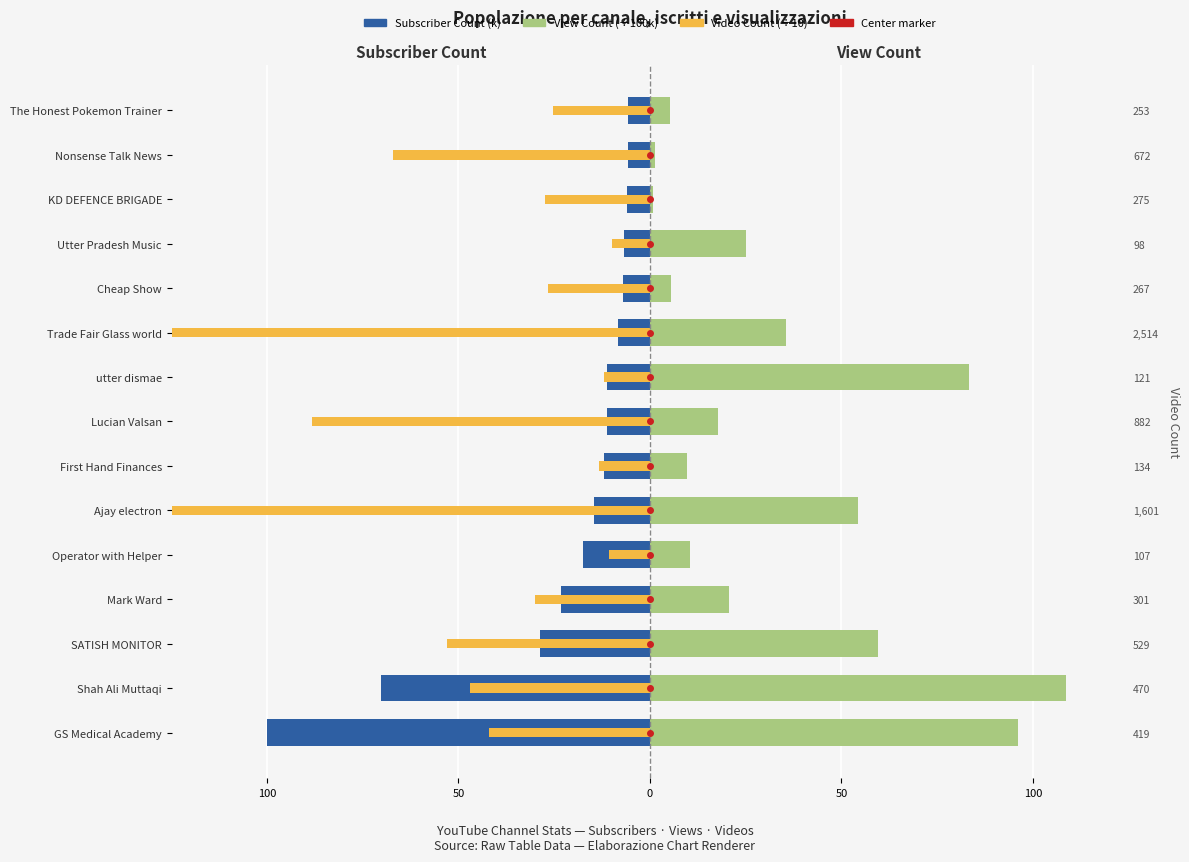

What is the sum of the View Count (100k) values at Lucian Valsan and utter dismae?

101.2